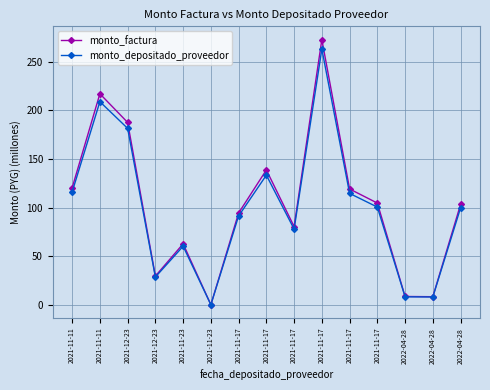

Does the chart have visible grid lines?

Yes